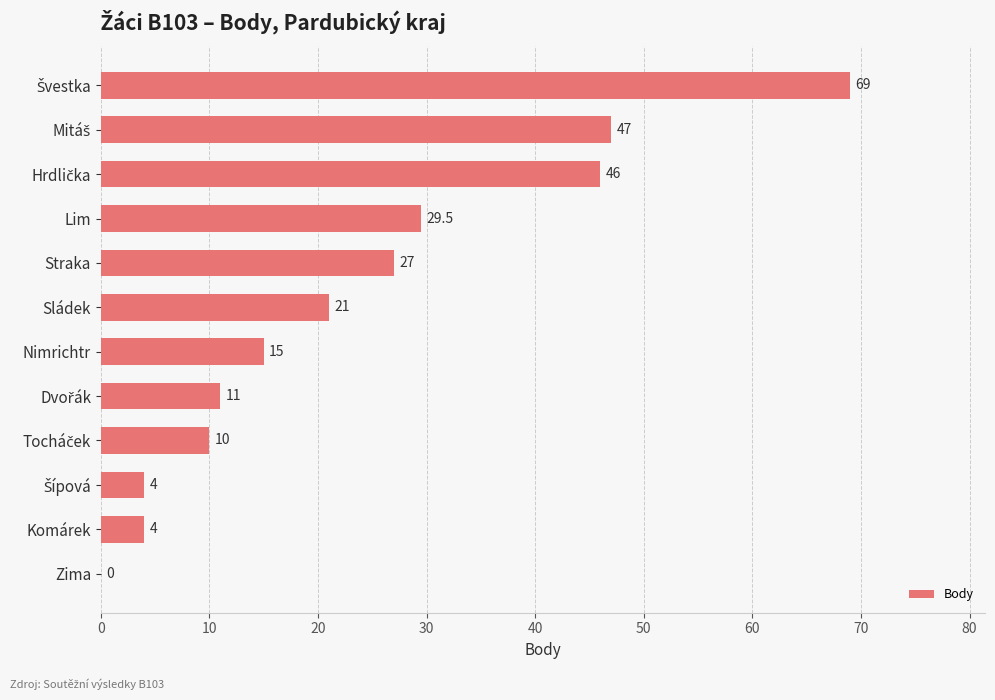

How many positive values are there?

11